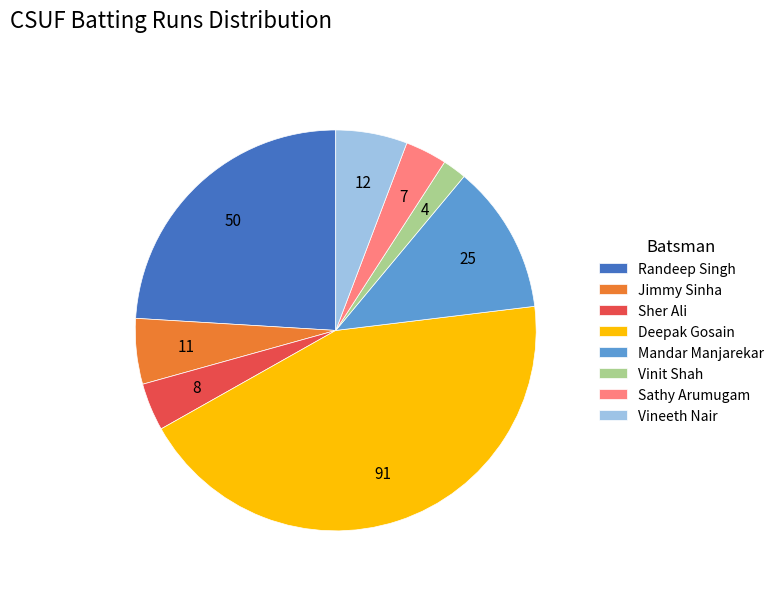

Is there a majority slice in this chart?

No